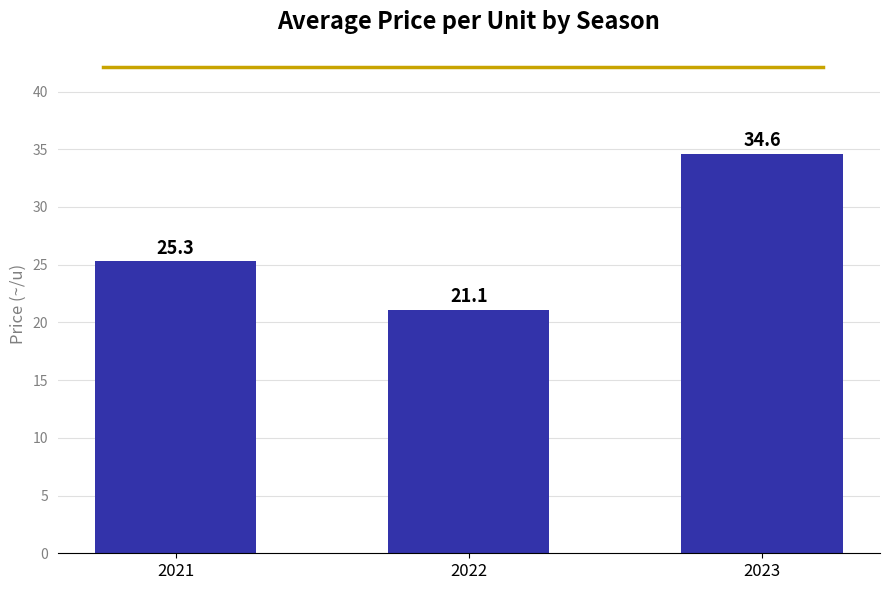

What is the difference between the values at 2023 and 2022?

13.5